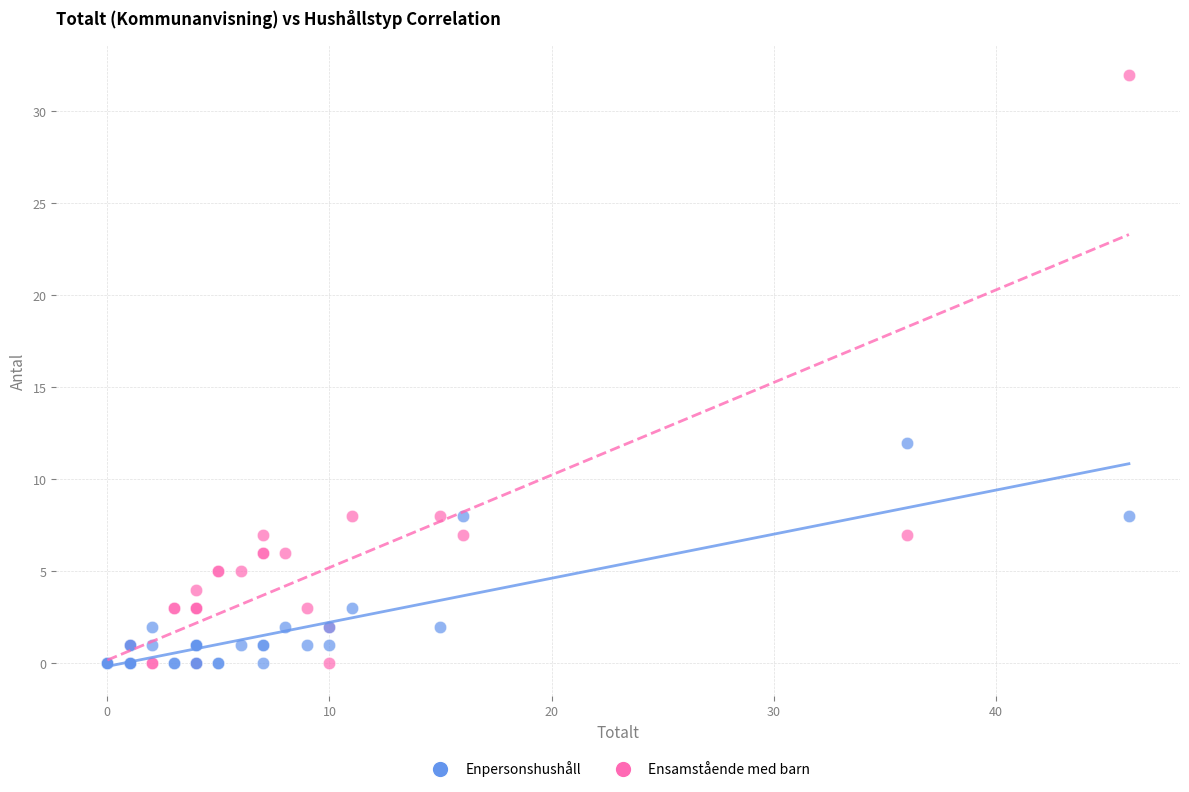

What are all the series names shown in the legend?

Enpersonshushåll, Ensamstående med barn